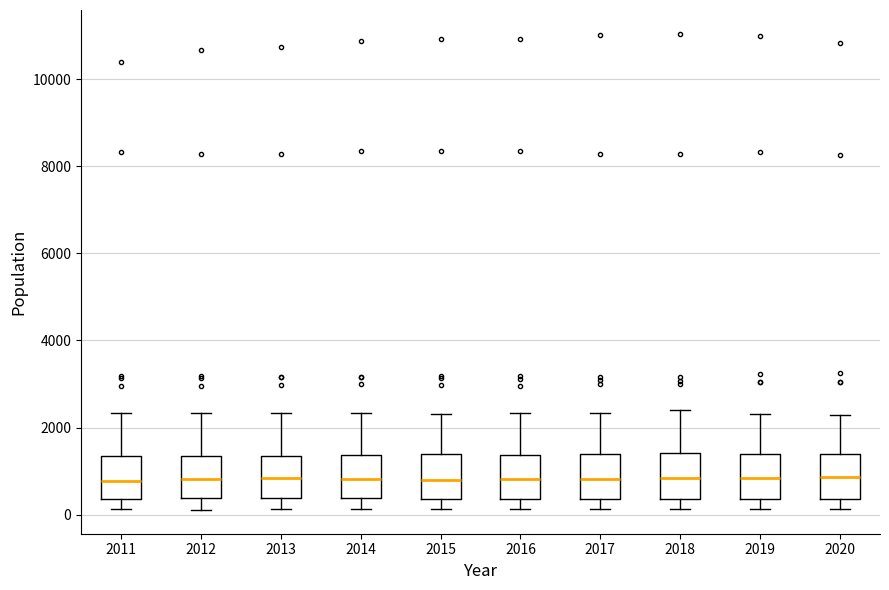

Where is the upper edge of the box at x = 2014 on the y-axis? The values are not printed on the chart, so give them approximately, as read against the axis.

1400